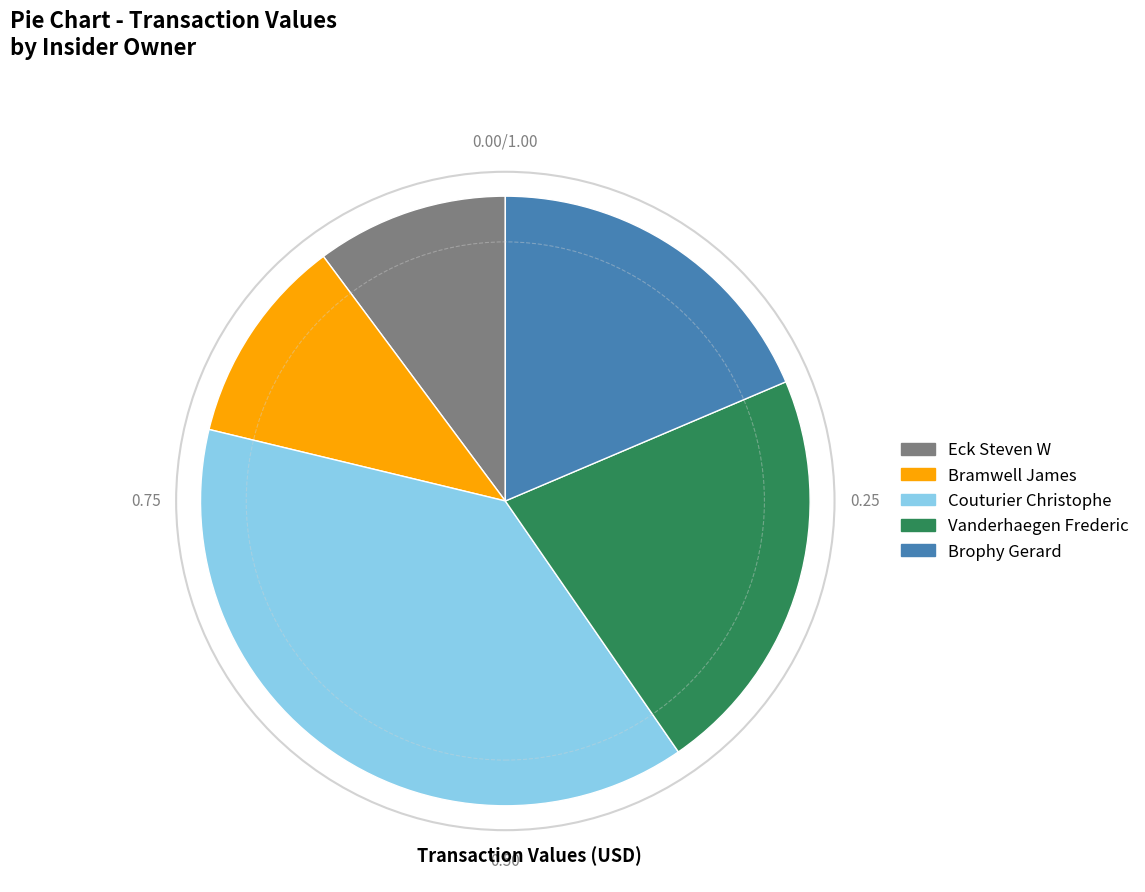

Is the sum of Vanderhaegen Frederic and Eck Steven W greater than half?

No